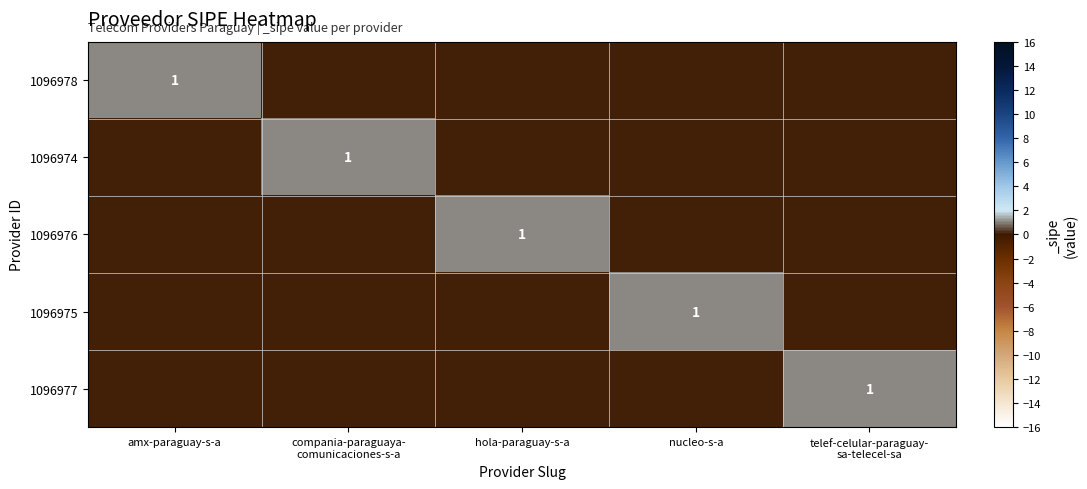

True or false: 1096975 has a value of 1 at nucleo-s-a.

True